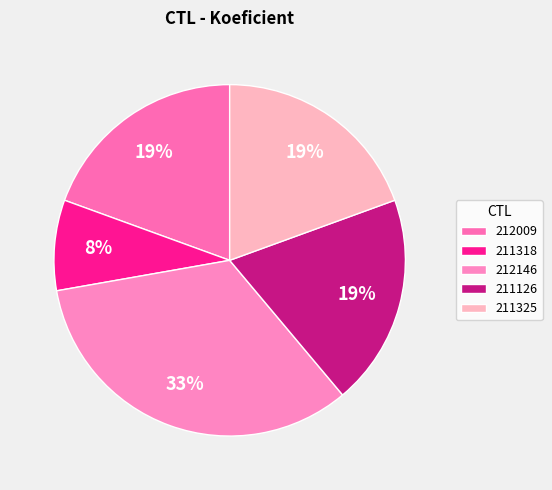

Do 211126 and 212009 together represent more than half of the pie?

No